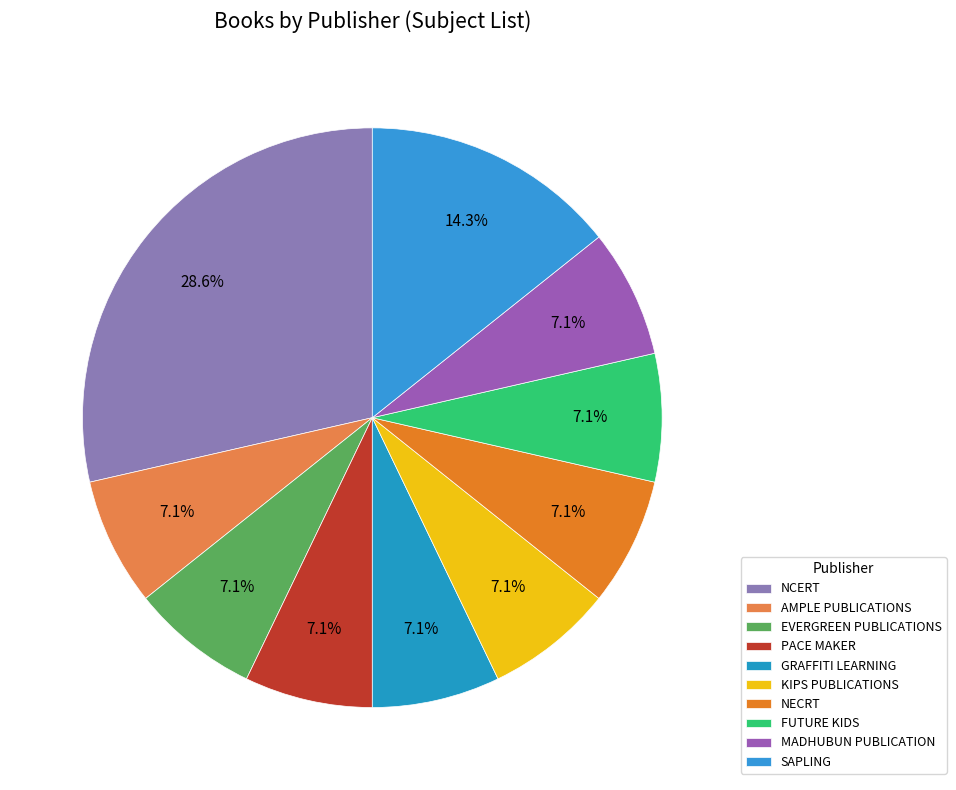

What portion of the pie excludes MADHUBUN PUBLICATION?

92.9%